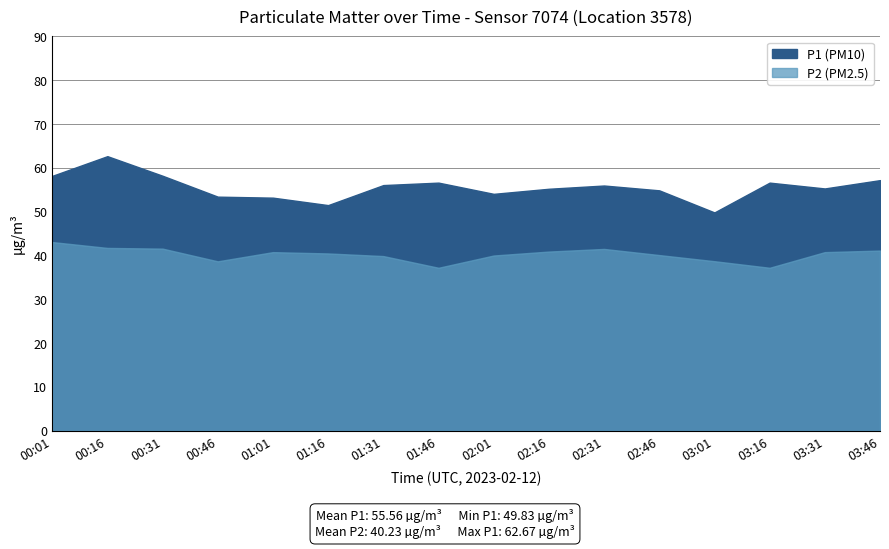

The P1 series shows 58.2 at 00:01. True or false?

True